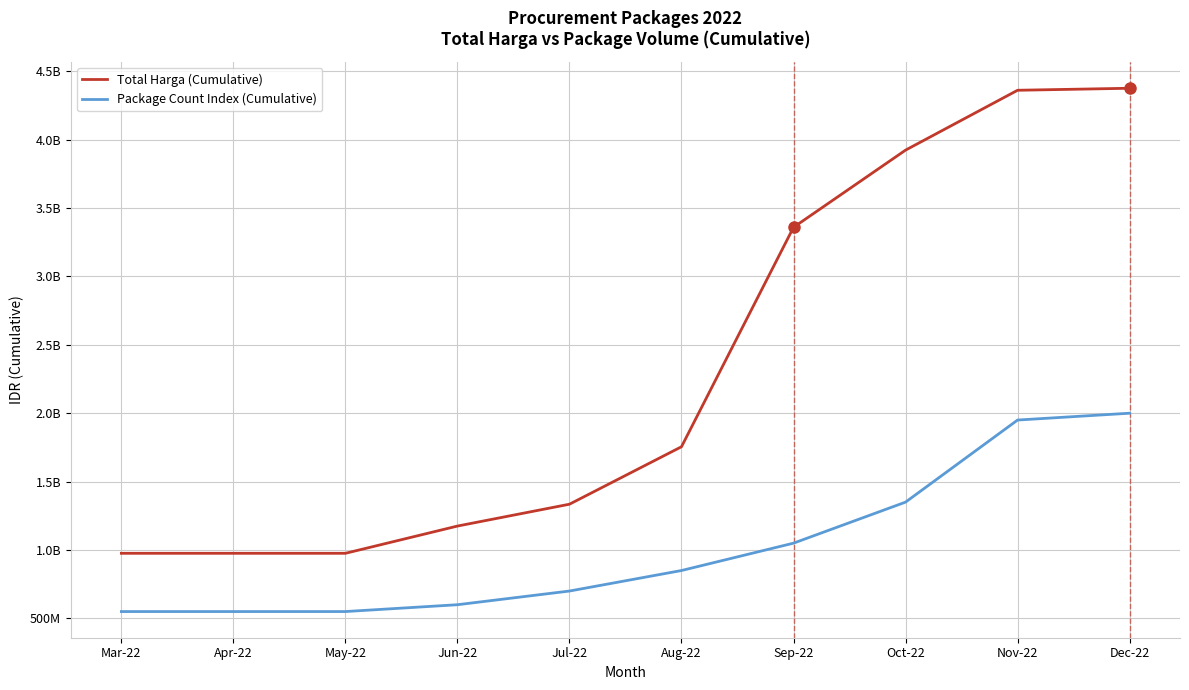

Does the chart display data point markers on the line(s)?

No